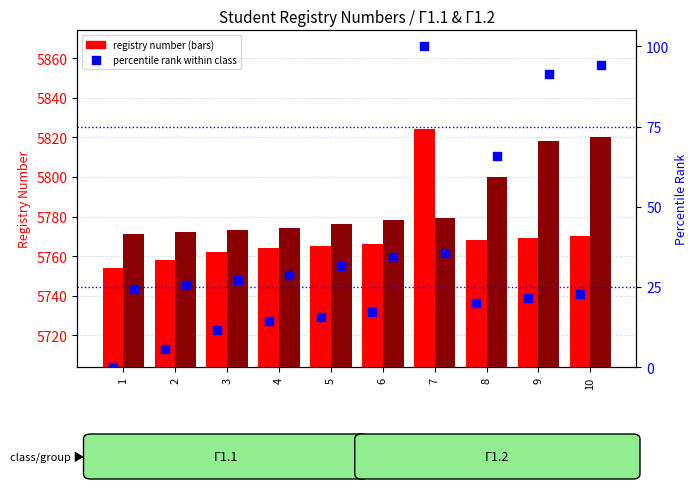

At which category is the sum across all series the highest?

7